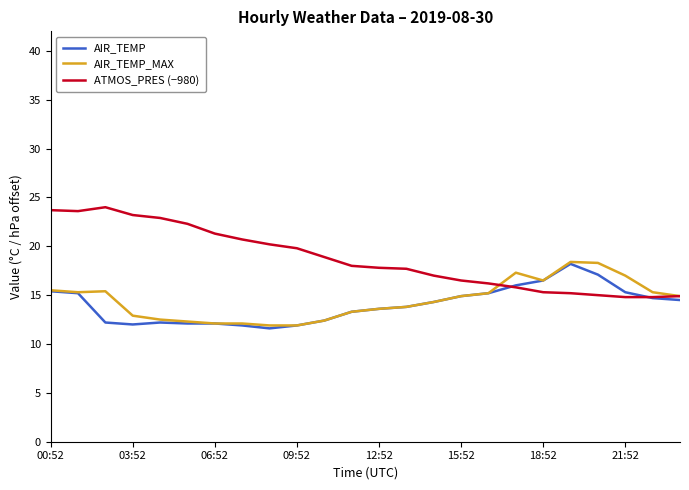

What is the greatest value displayed?

24.0